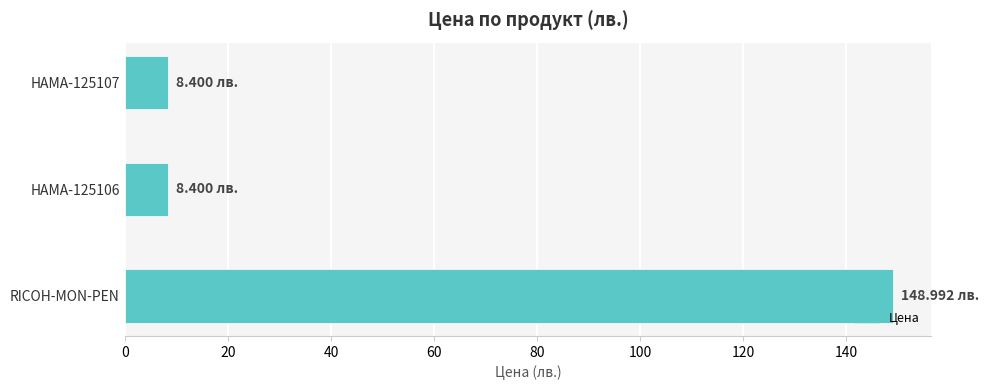

Count the number of categories in the chart.

3